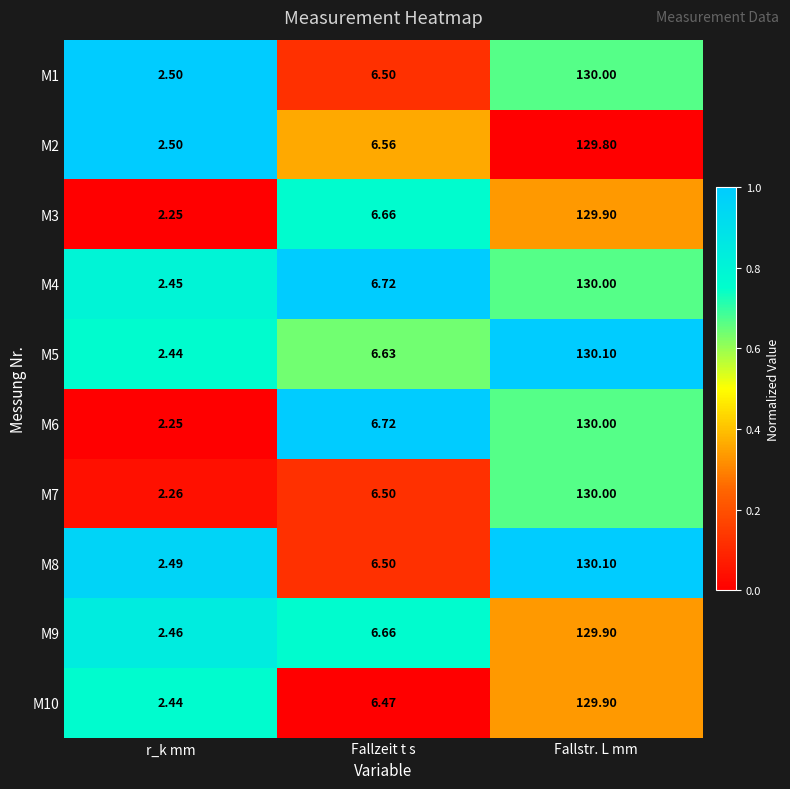

Is the value of M5 at Fallstr. L mm greater than the value of M2 at Fallstr. L mm?

Yes